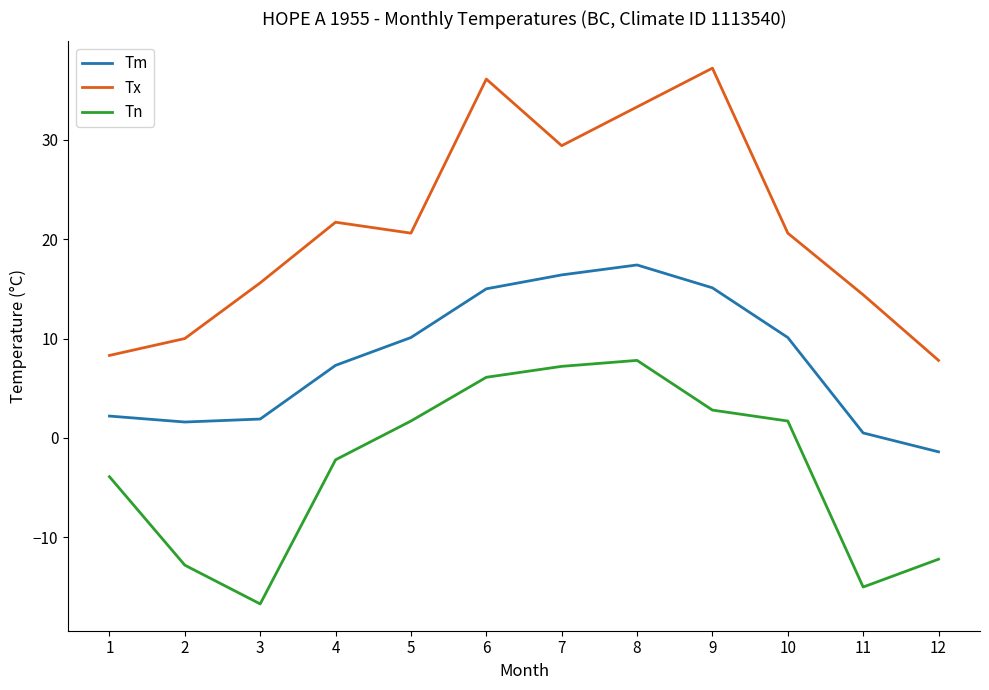

True or false: Tm and Tn intersect in this chart.

False